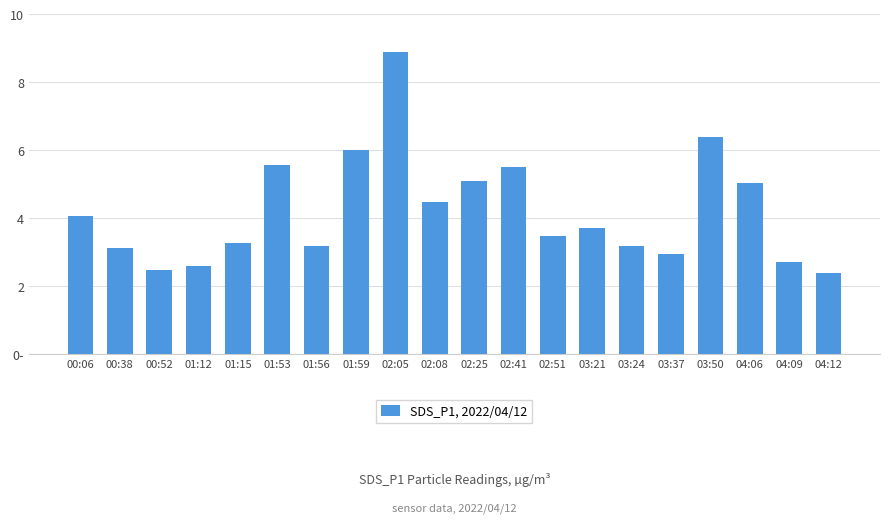

How many bars are there in total?

20